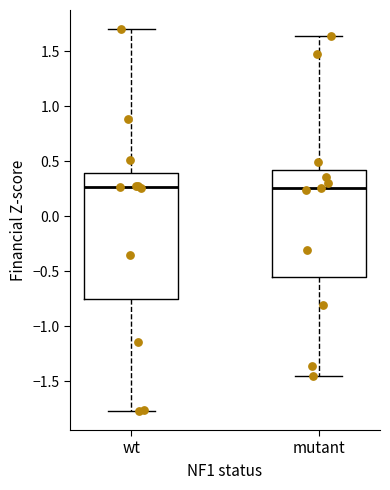

Reading left to right, read every box against the y-axis: the position of its median line, the range the box covers, and the ends of its whiskers. The values are not printed on the chart, so give them approximately, as read against the axis.

wt: median 0.25, box -0.75 to 0.40, whiskers -1.75 to 1.70
mutant: median 0.25, box -0.55 to 0.40, whiskers -1.45 to 1.65